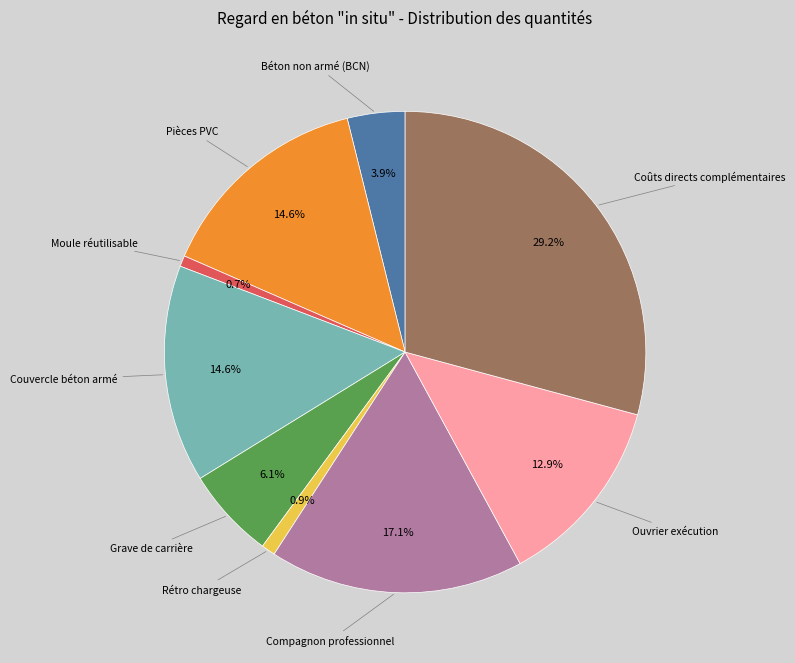

Is there any slice that represents more than half of the pie?

No